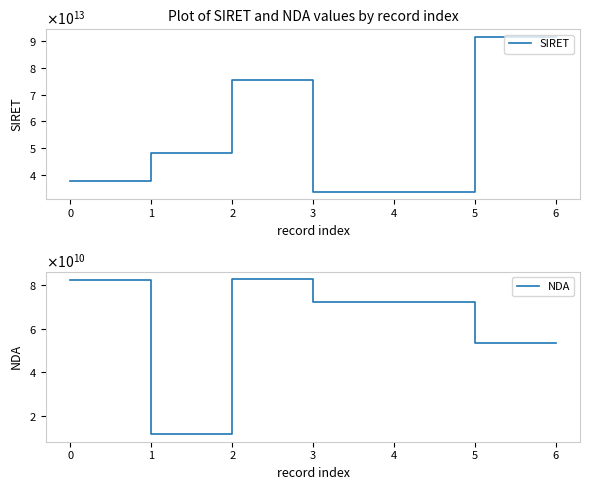

What is the value of the SIRET point at the 4th from the left?

33764282100066